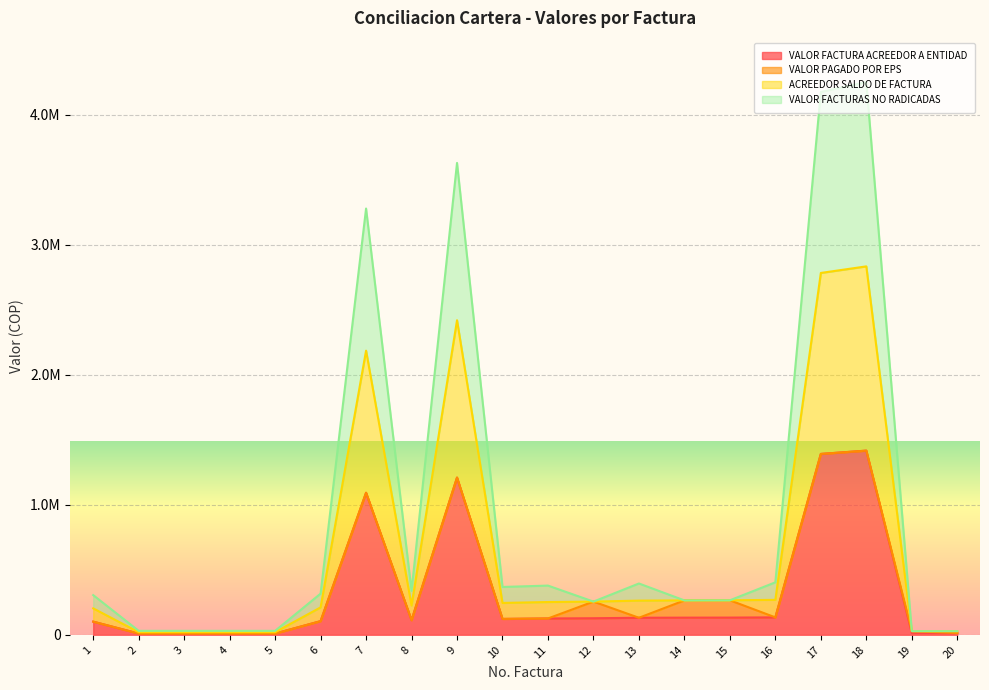

True or false: ACREEDOR SALDO DE FACTURA and VALOR FACTURA ACREEDOR A ENTIDAD cross at least once.

False